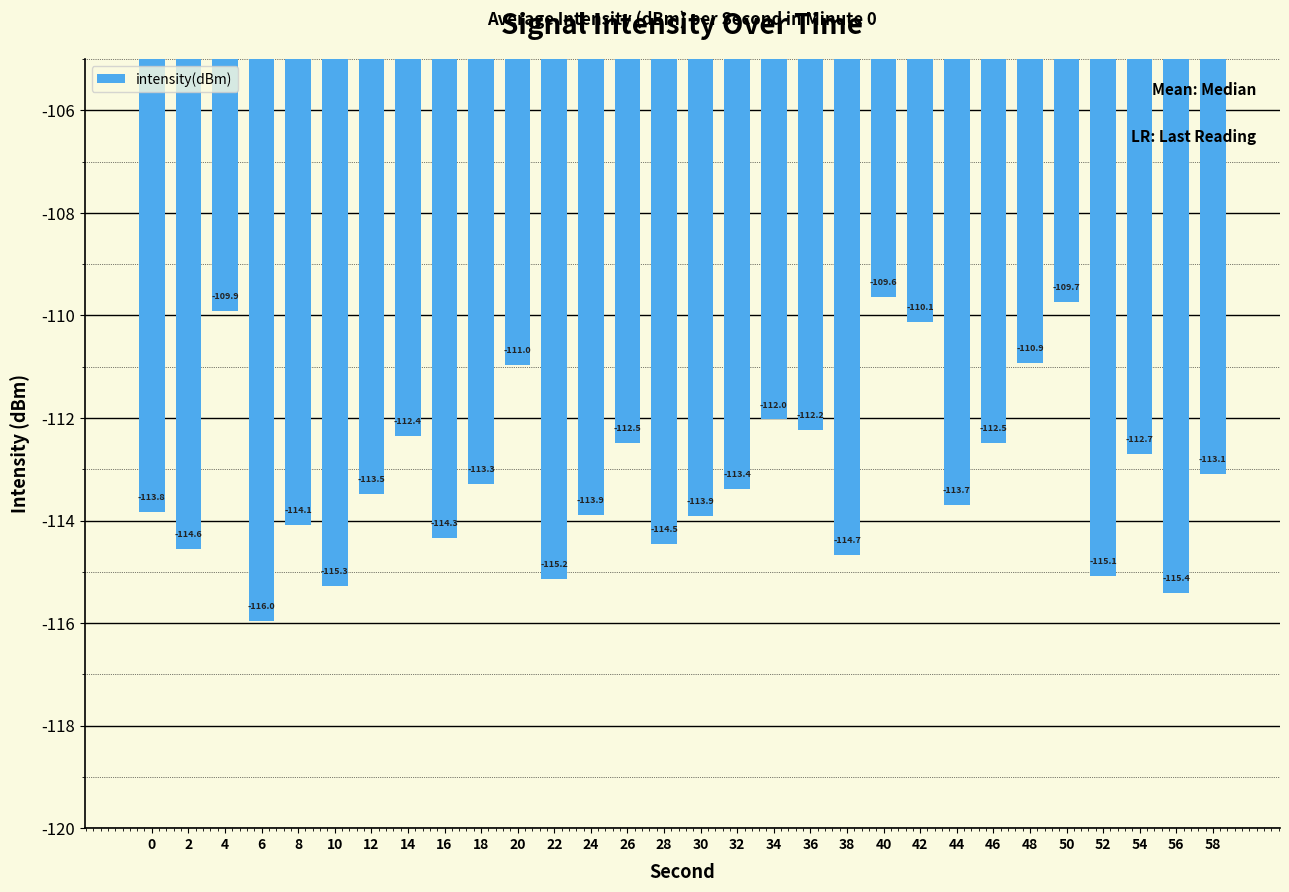

Between 54 and 56, which is larger?

54